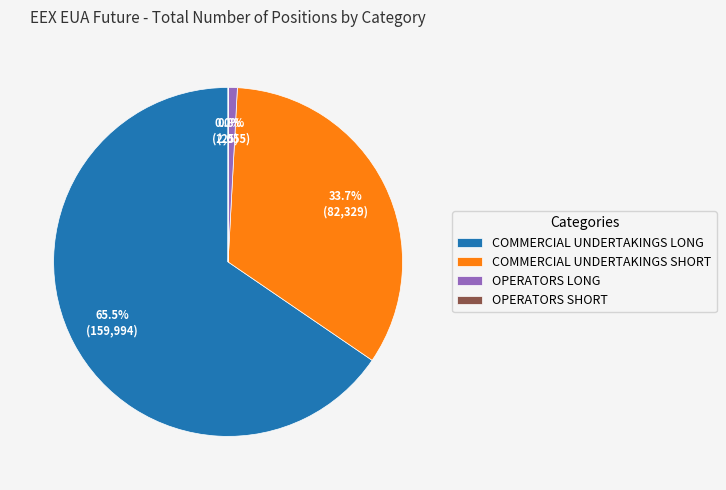

Does COMMERCIAL UNDERTAKINGS LONG account for over 50% of the chart?

Yes